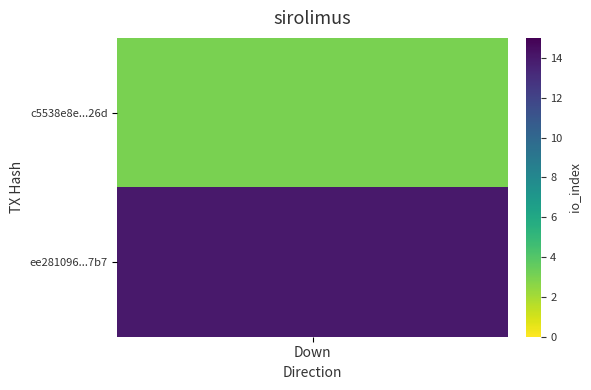

Reading left to right, extract all data points from this chart.

c5538e8e0407231918f277739a574d53e47026d: -1=-1	1=3
ee28109610497e96b7f70e1a0accaab7a7df7b7: -1=1	1=14